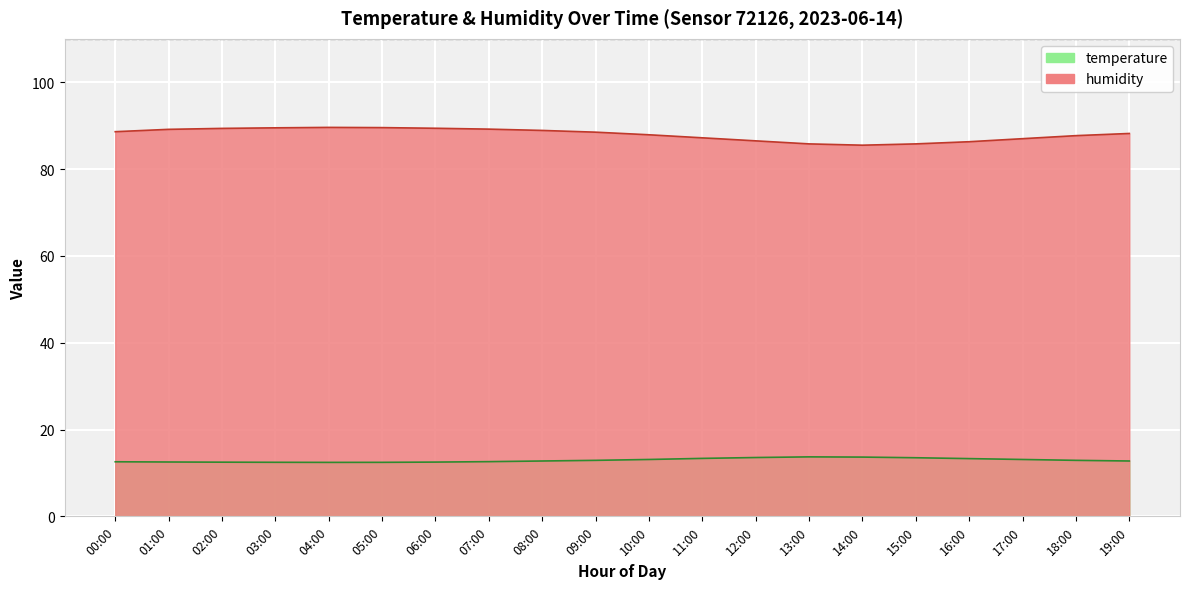

Reading left to right, list all the values displayed in this chart.

temperature: 00:00=12.6	01:00=12.5	02:00=12.5	03:00=12.4	04:00=12.4	05:00=12.4	06:00=12.5	07:00=12.6	08:00=12.8	09:00=12.9	10:00=13.1	11:00=13.3	12:00=13.6	13:00=13.7	14:00=13.7	15:00=13.5	16:00=13.3	17:00=13.1	18:00=12.9	19:00=12.8
humidity: 00:00=88.6	01:00=89.2	02:00=89.4	03:00=89.5	04:00=89.6	05:00=89.5	06:00=89.4	07:00=89.2	08:00=88.9	09:00=88.5	10:00=87.9	11:00=87.2	12:00=86.5	13:00=85.8	14:00=85.5	15:00=85.8	16:00=86.3	17:00=87.0	18:00=87.7	19:00=88.2